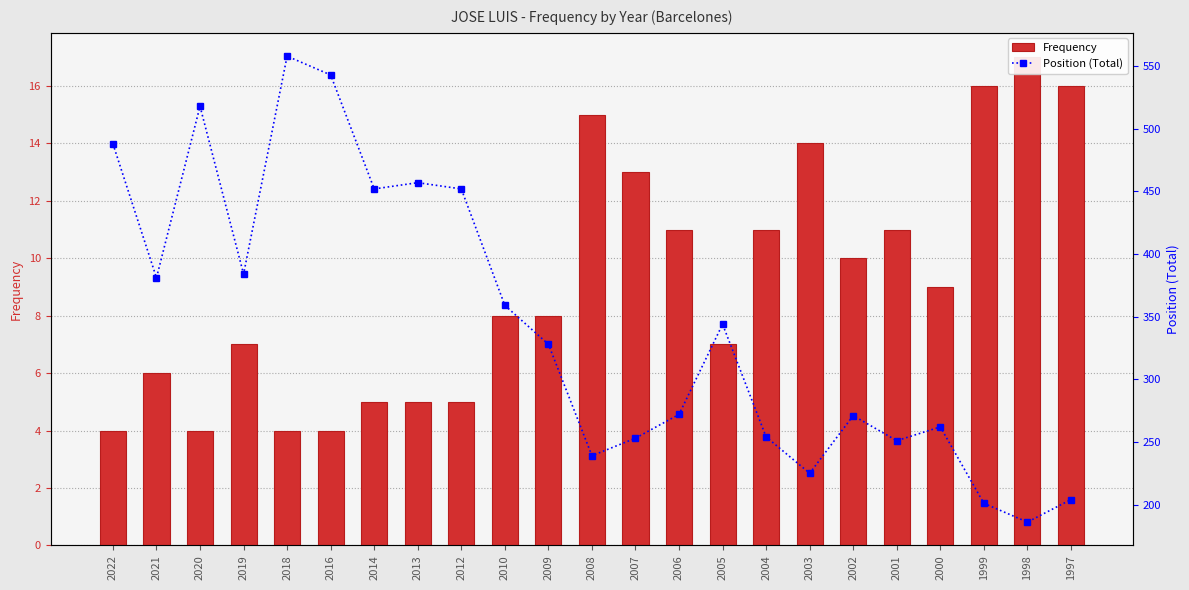

At which category does the chart reach its minimum across all series?

2022